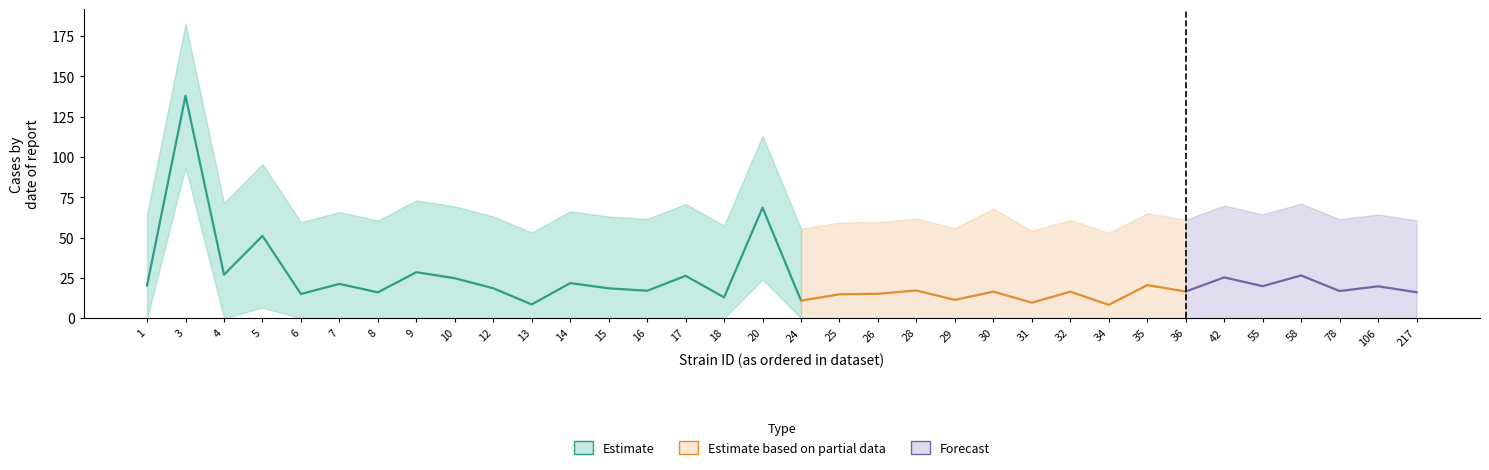

Reading left to right, what are all the values shown in this chart?

mean: mean=20.2	uppercl=137.9	lowercl=27.0	3=51.0	4=15.0	5=21.2	6=16.0	7=28.5	8=24.8	9=18.5	10=8.5	11=21.8	12=18.5	13=17.0	14=26.2	15=12.9	16=68.5	17=10.9	18=14.8	19=15.1	20=17.2	21=11.3	22=16.5	23=9.6	24=16.4	25=8.2	26=20.5	27=16.5	28=25.3	29=19.9	30=26.5	31=16.8	32=19.8	33=16.1
uppercl: mean=64.8	uppercl=182.4	lowercl=71.5	3=95.5	4=59.5	5=65.8	6=60.5	7=73.0	8=69.3	9=63.0	10=53.0	11=66.3	12=63.0	13=61.5	14=70.8	15=57.4	16=113.0	17=55.4	18=59.3	19=59.6	20=61.7	21=55.8	22=67.9	23=54.1	24=60.9	25=52.8	26=65.0	27=61.0	28=69.8	29=64.4	30=71.0	31=61.3	32=64.3	33=60.6
lowercl: mean=0.0	uppercl=93.4	lowercl=0.0	3=6.5	4=0.0	5=0.0	6=0.0	7=0.0	8=0.0	9=0.0	10=0.0	11=0.0	12=0.0	13=0.0	14=0.0	15=0.0	16=24.0	17=0.0	18=0.0	19=0.0	20=0.0	21=0.0	22=0.0	23=0.0	24=0.0	25=0.0	26=0.0	27=0.0	28=0.0	29=0.0	30=0.0	31=0.0	32=0.0	33=0.0